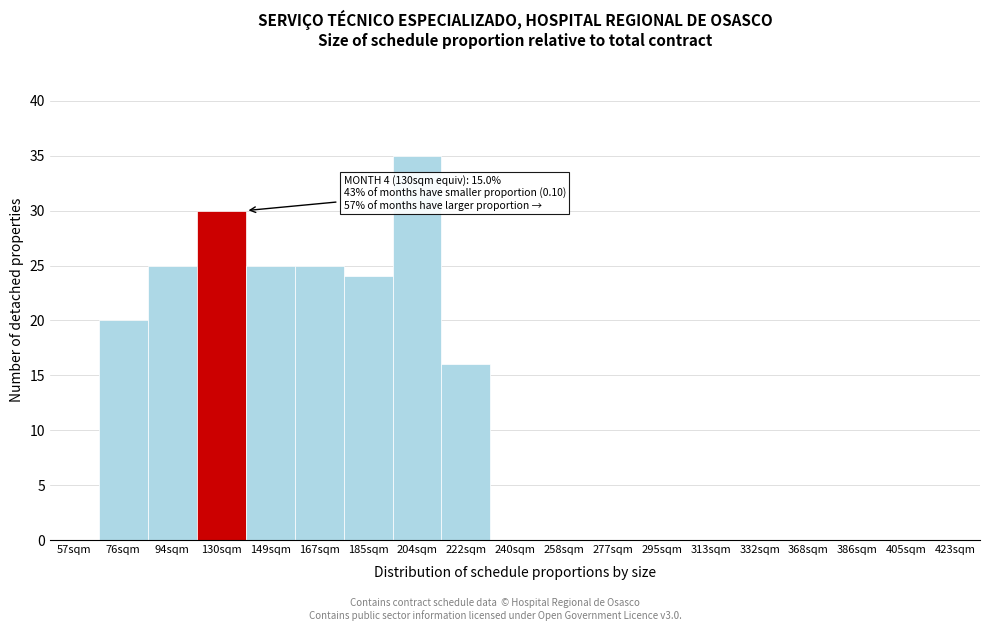

The chart shows a value of 22 at 332sqm. True or false?

False